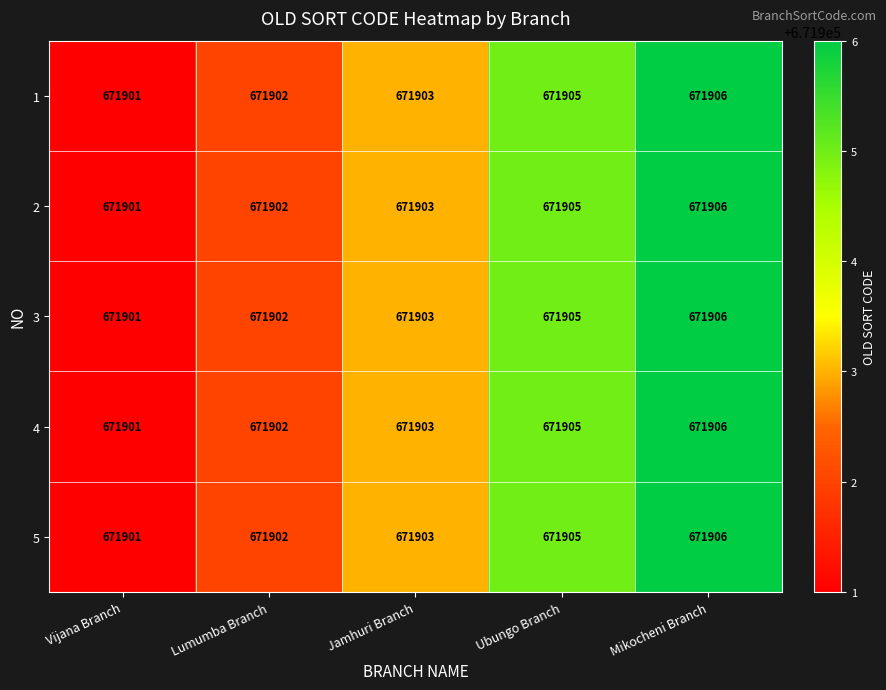

Reading right to left, transcribe all the data shown in this chart.

1: 671906	671905	671903	671902	671901
2: 671906	671905	671903	671902	671901
3: 671906	671905	671903	671902	671901
4: 671906	671905	671903	671902	671901
5: 671906	671905	671903	671902	671901